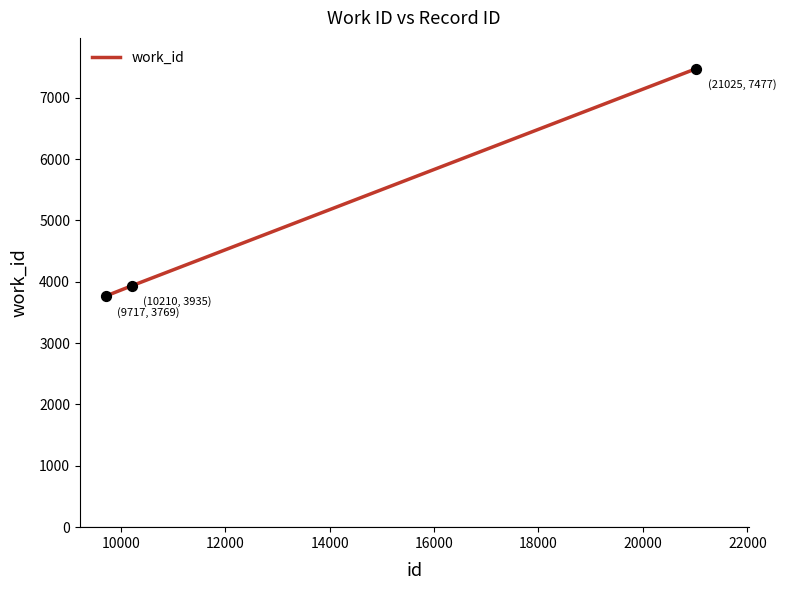

What is the maximum value shown in the chart?

7477